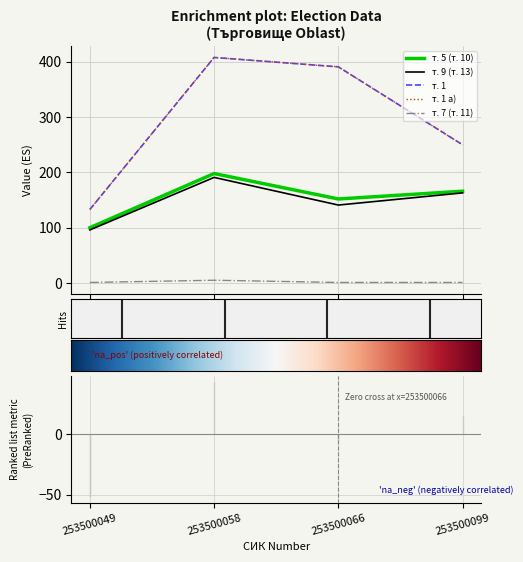

How many lines are shown in the chart?

5